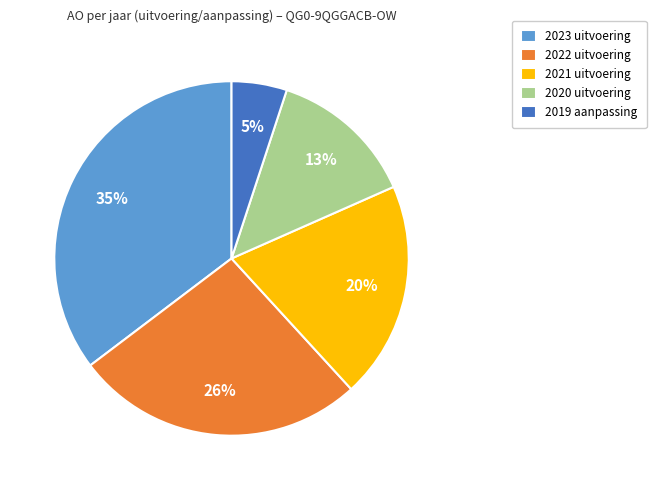

To the nearest percent, what is the difference between the 2021 uitvoering and 2023 uitvoering slice percentages?

15%